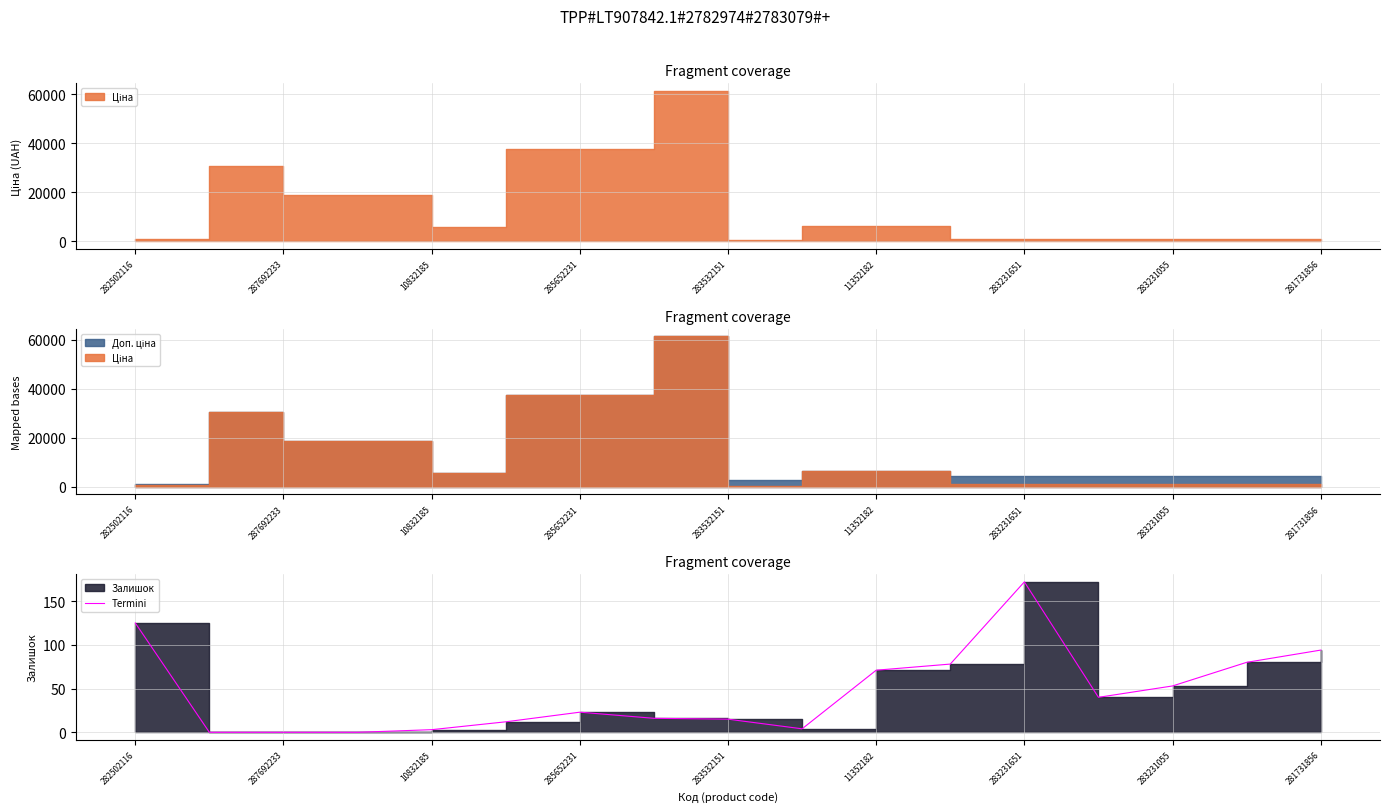

What is the label of the 4th point from the left?

285652231